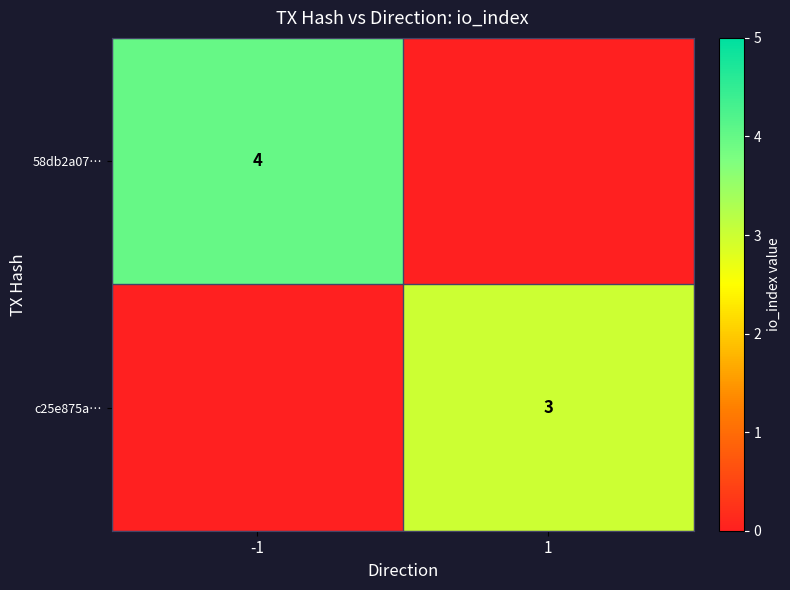

What is the spread (max minus min) of values at -1?

4